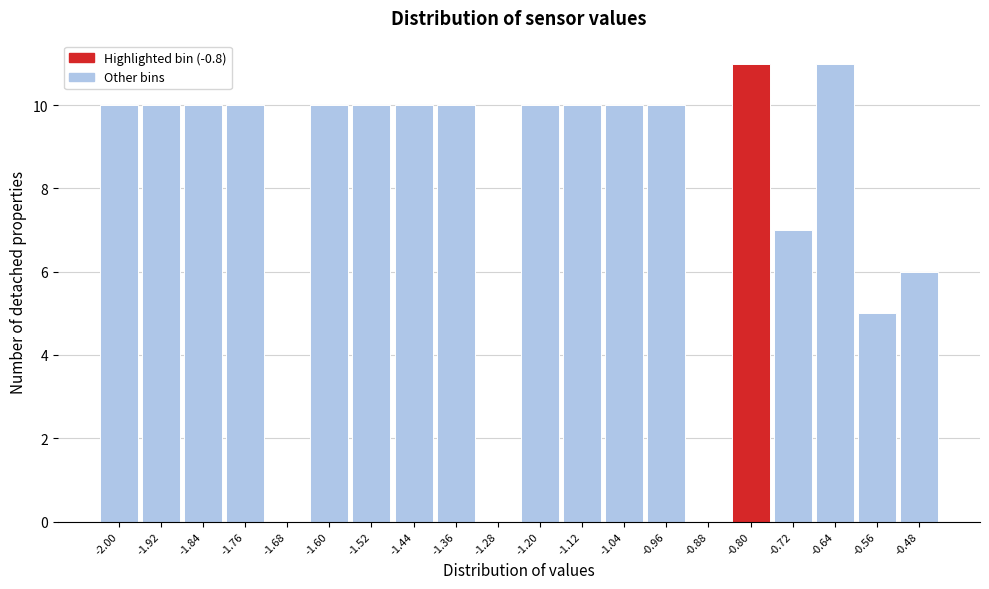

Reading left to right, what are all the values shown in this chart?

-2.00=10	-1.92=10	-1.84=10	-1.76=10	-1.68=0	-1.60=10	-1.52=10	-1.44=10	-1.36=10	-1.28=0	-1.20=10	-1.12=10	-1.04=10	-0.96=10	-0.88=0	-0.80=11	-0.72=7	-0.64=11	-0.56=5	-0.48=6